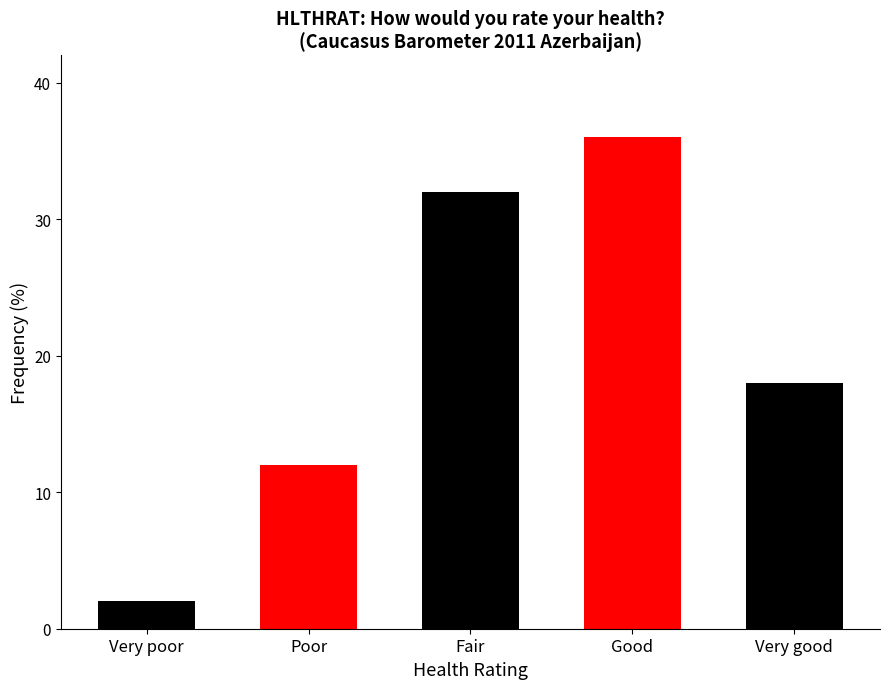

How many bars are there in total?

5